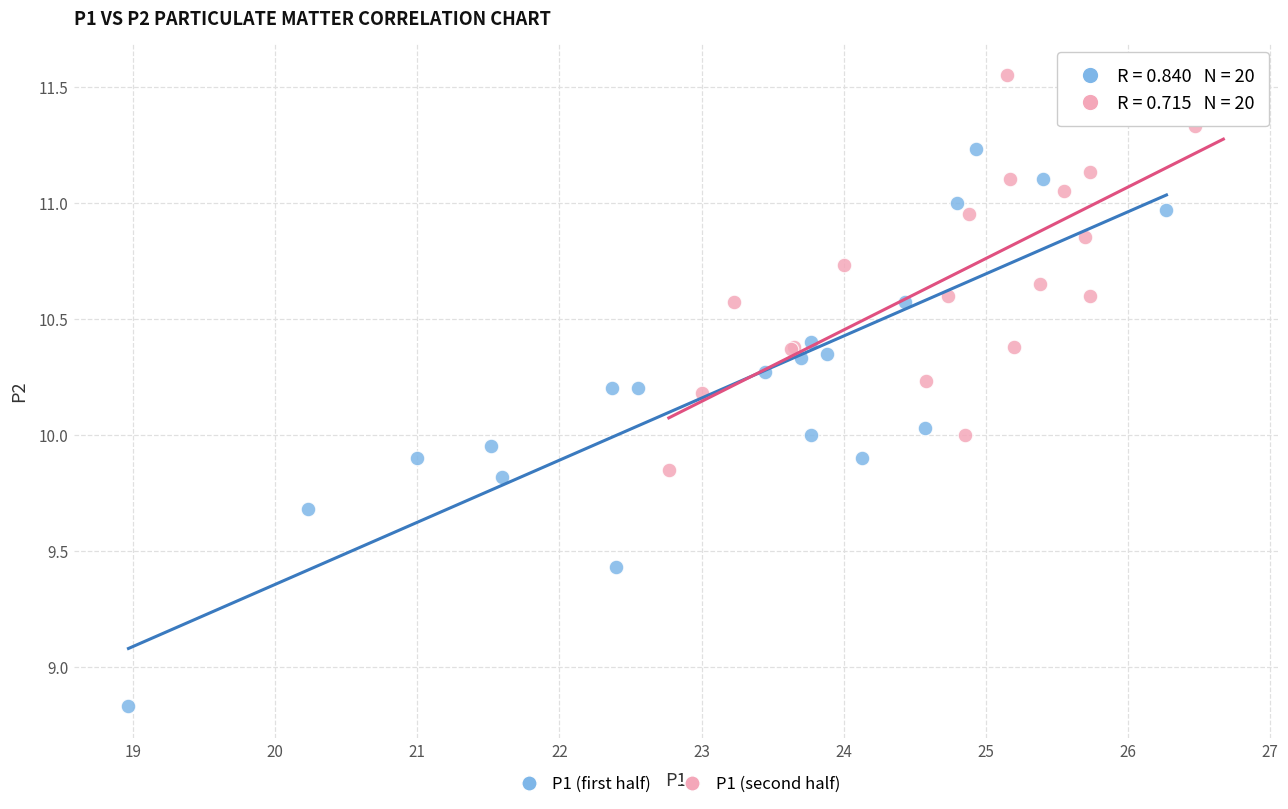

Which series contains the highest Y value?

P1 (second half)